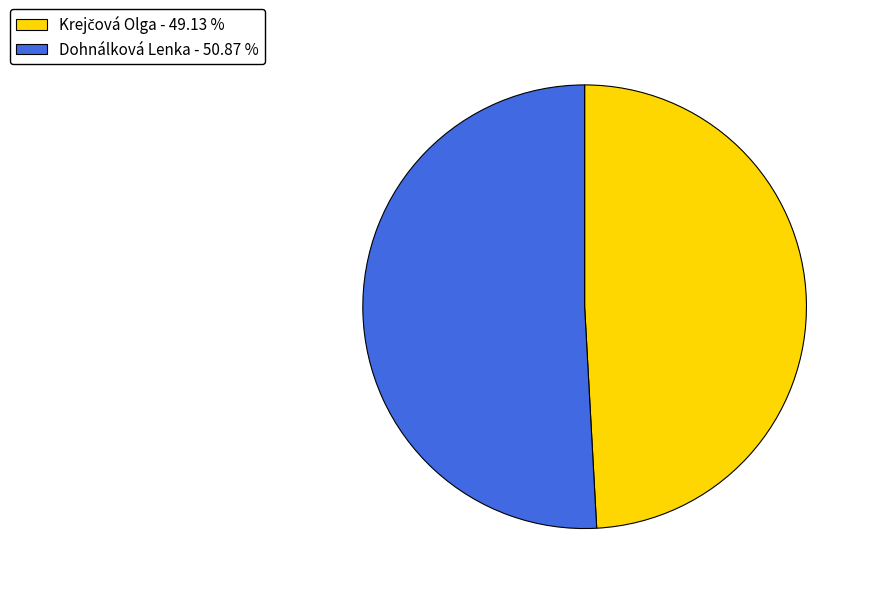

Does any single category account for the majority?

Yes